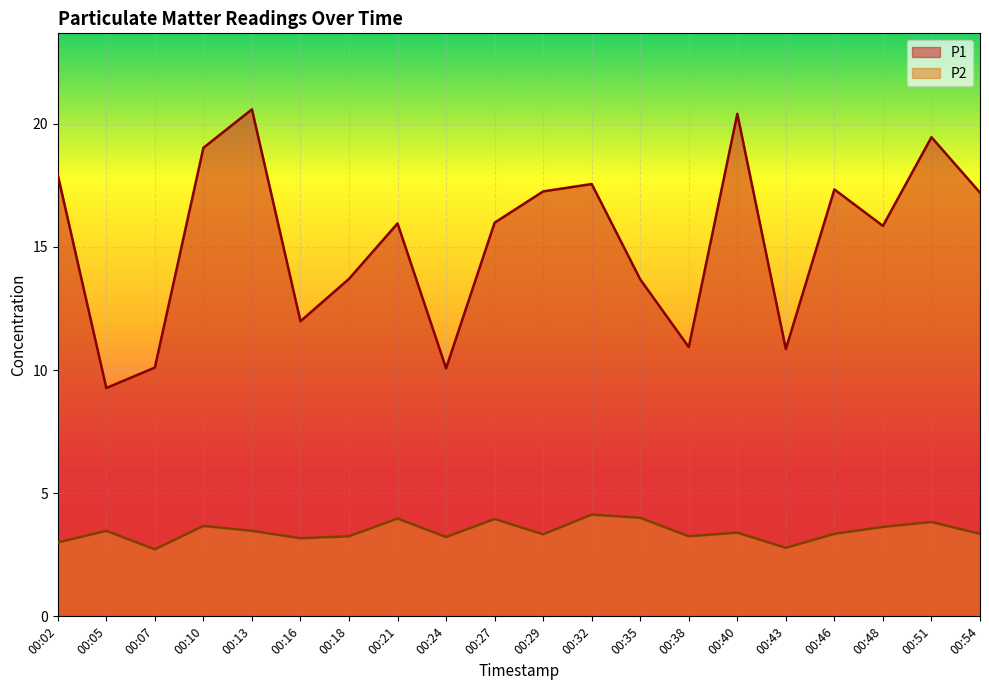

What are all the series names shown in the legend?

P1, P2